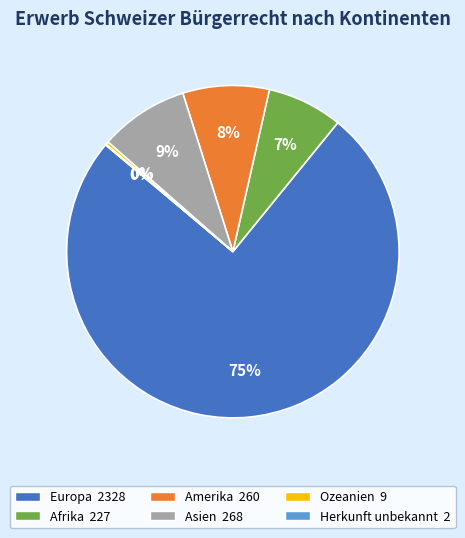

What is the largest slice in the pie chart?

Europa